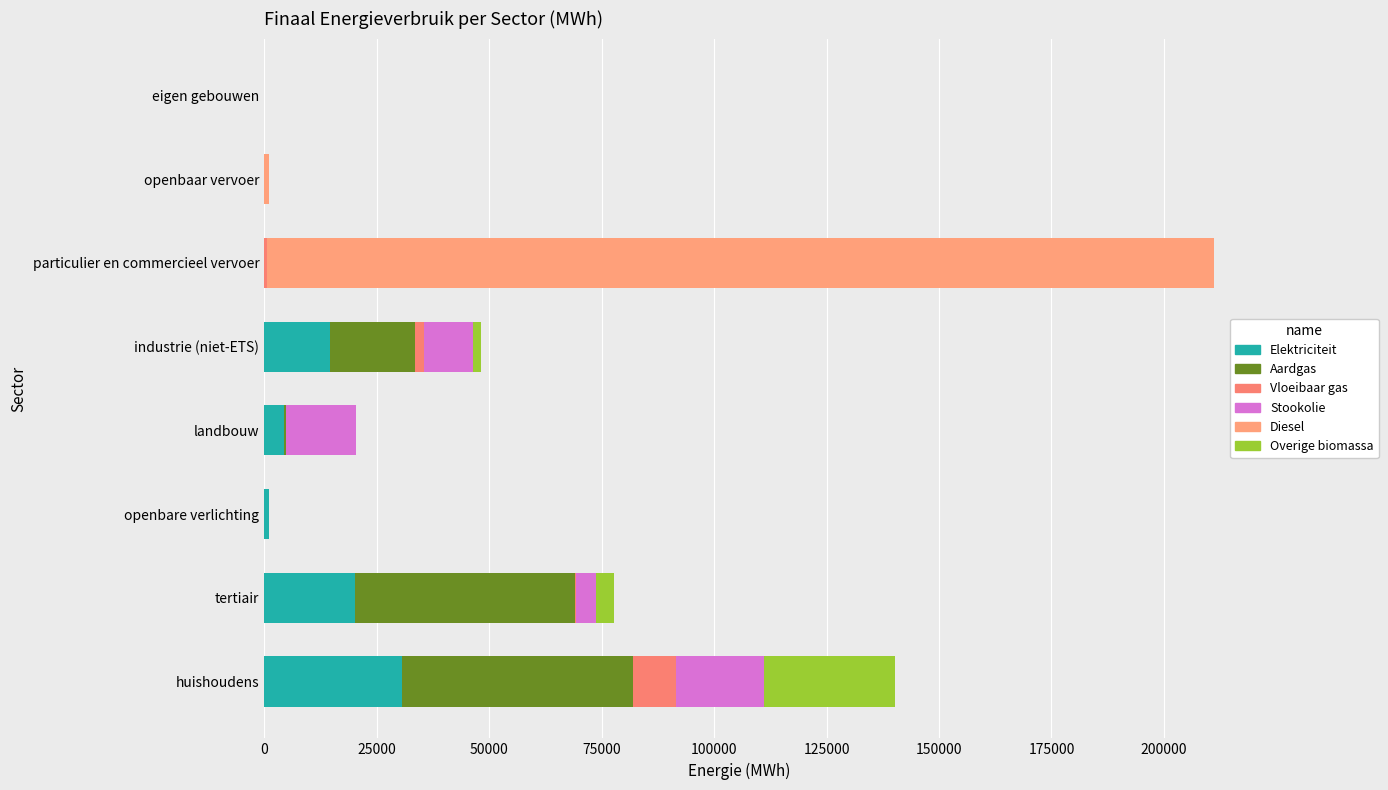

How many data points in Elektriciteit are above 4507?

4